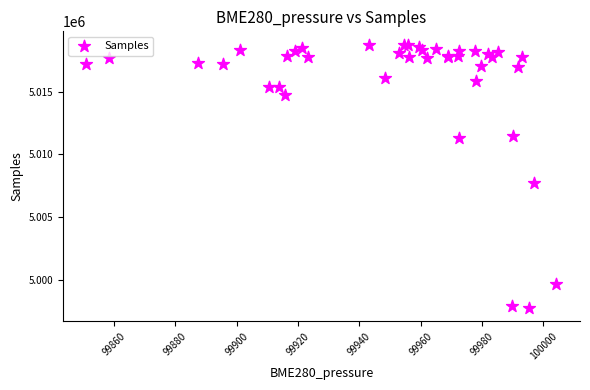

What Y value in the scatter plot is closest to 5008258?

5007751